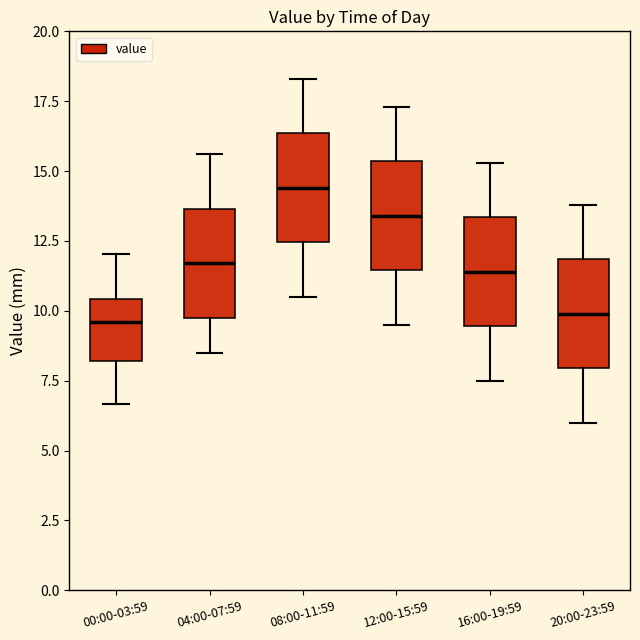

Reading left to right, transcribe this box plot: for each box, give where its median line is, the range the box spans, and where its two whiskers end, as read against the y-axis. The values are not printed on the chart, so give them approximately, as read against the axis.

00:00-03:59: median 9.5, box 8.0 to 10.5, whiskers 6.5 to 12.0
04:00-07:59: median 11.5, box 10.0 to 13.5, whiskers 8.5 to 15.5
08:00-11:59: median 14.5, box 12.5 to 16.5, whiskers 10.5 to 18.5
12:00-15:59: median 13.5, box 11.5 to 15.5, whiskers 9.5 to 17.5
16:00-19:59: median 11.5, box 9.5 to 13.5, whiskers 7.5 to 15.5
20:00-23:59: median 10.0, box 8.0 to 12.0, whiskers 6.0 to 14.0